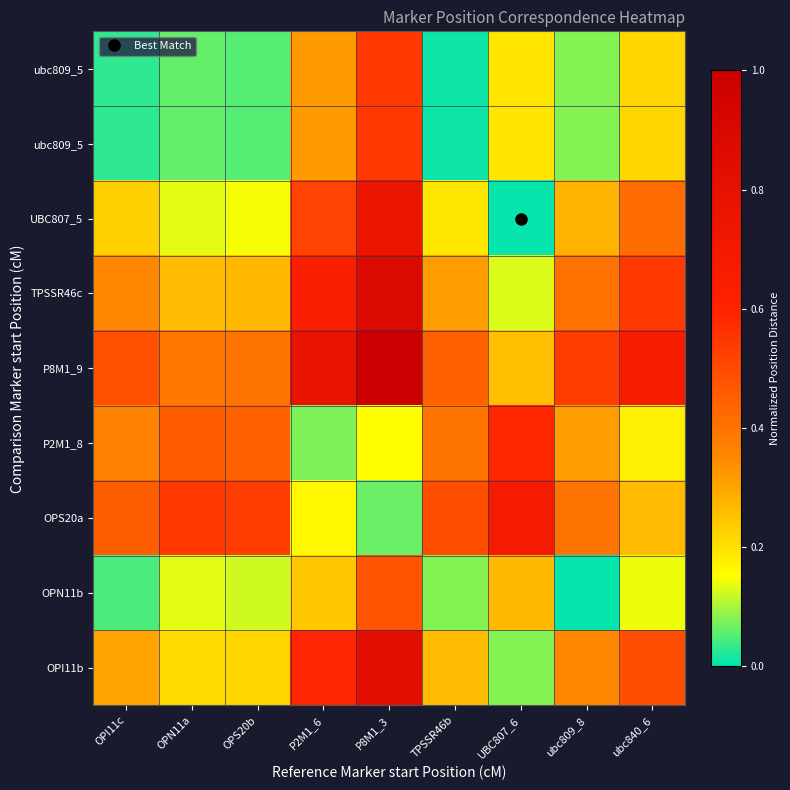

At which category does the chart reach its peak across all series?

P8M1_3